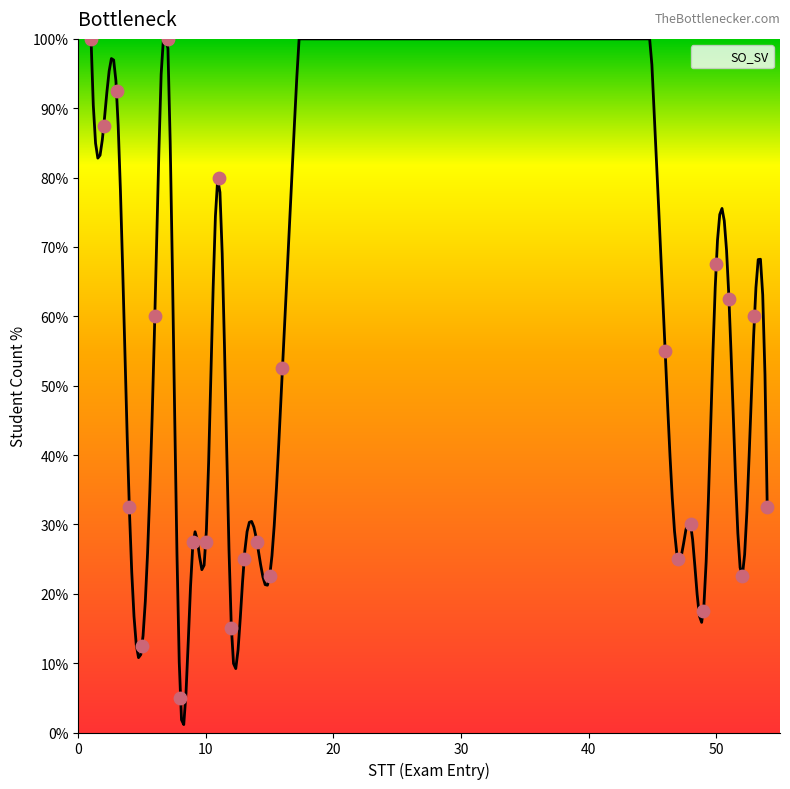

Approximately how many times larger is the value at 12 compared to 10?

0.5